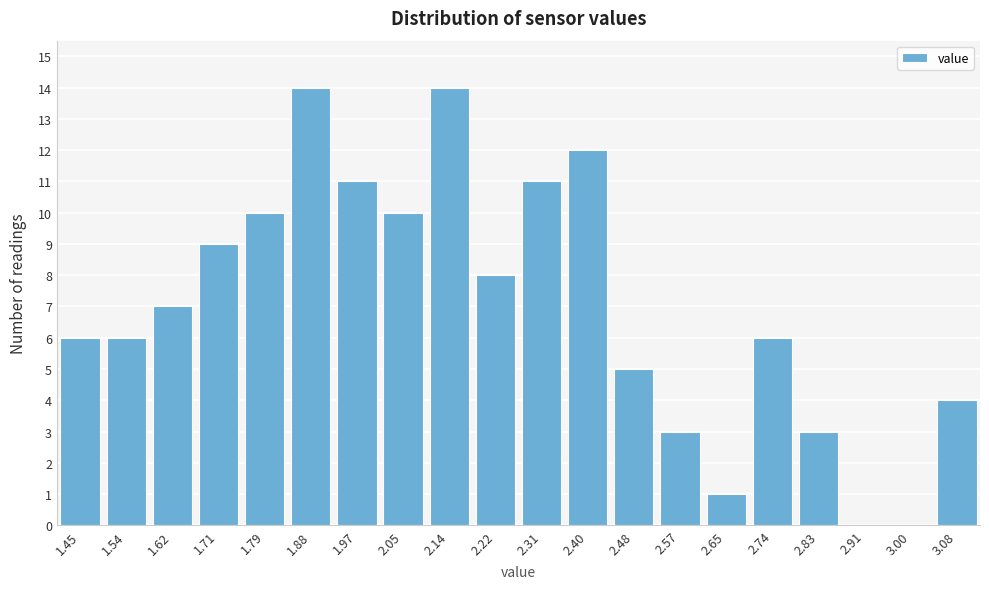

Reading left to right, extract all data points from this chart.

1.45=6	1.54=6	1.62=7	1.71=9	1.79=10	1.88=14	1.97=11	2.05=10	2.14=14	2.22=8	2.31=11	2.40=12	2.48=5	2.57=3	2.65=1	2.74=6	2.83=3	2.91=0	3.00=0	3.08=4